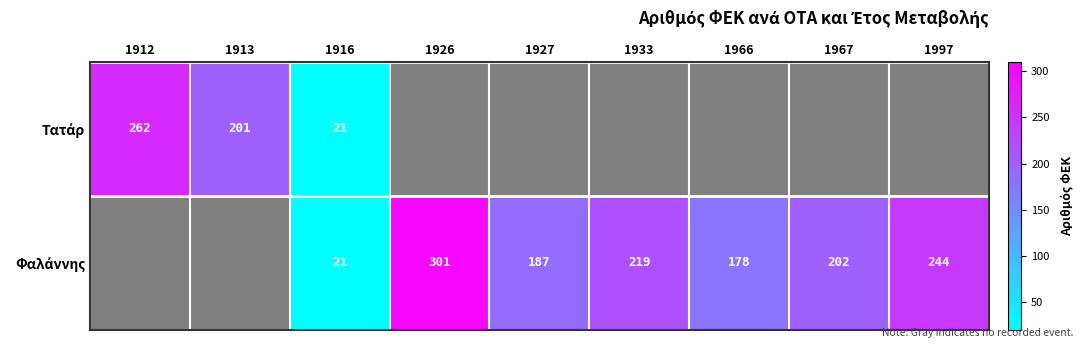

Which has a higher value, 1913 or 1967?

1913